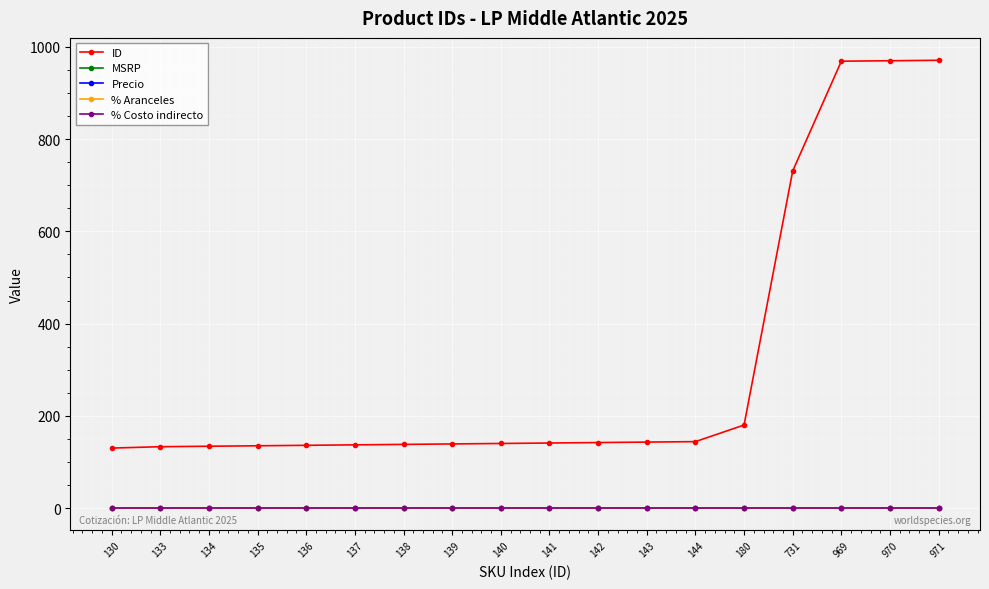

Reading left to right, transcribe all the data shown in this chart.

ID: 130=130	133=133	134=134	135=135	136=136	137=137	138=138	139=139	140=140	141=141	142=142	143=143	144=144	180=180	731=731	969=969	970=970	971=971
MSRP: 130=0	133=0	134=0	135=0	136=0	137=0	138=0	139=0	140=0	141=0	142=0	143=0	144=0	180=0	731=0	969=0	970=0	971=0
Precio: 130=0	133=0	134=0	135=0	136=0	137=0	138=0	139=0	140=0	141=0	142=0	143=0	144=0	180=0	731=0	969=0	970=0	971=0
% Aranceles: 130=0	133=0	134=0	135=0	136=0	137=0	138=0	139=0	140=0	141=0	142=0	143=0	144=0	180=0	731=0	969=0	970=0	971=0
% Costo indirecto: 130=0	133=0	134=0	135=0	136=0	137=0	138=0	139=0	140=0	141=0	142=0	143=0	144=0	180=0	731=0	969=0	970=0	971=0